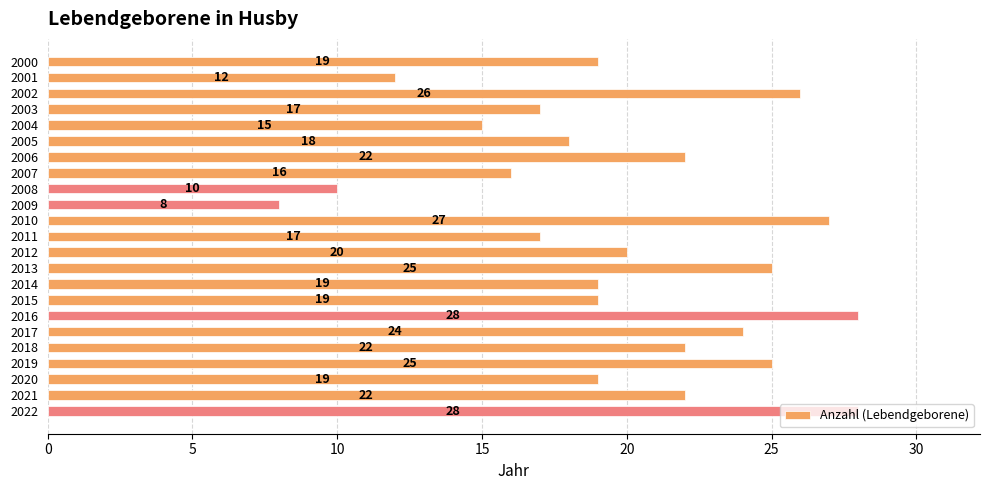

What is the difference between the maximum and second lowest values?

18